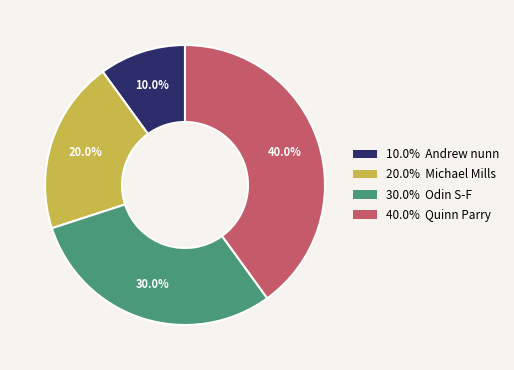

Does any single category account for the majority?

No